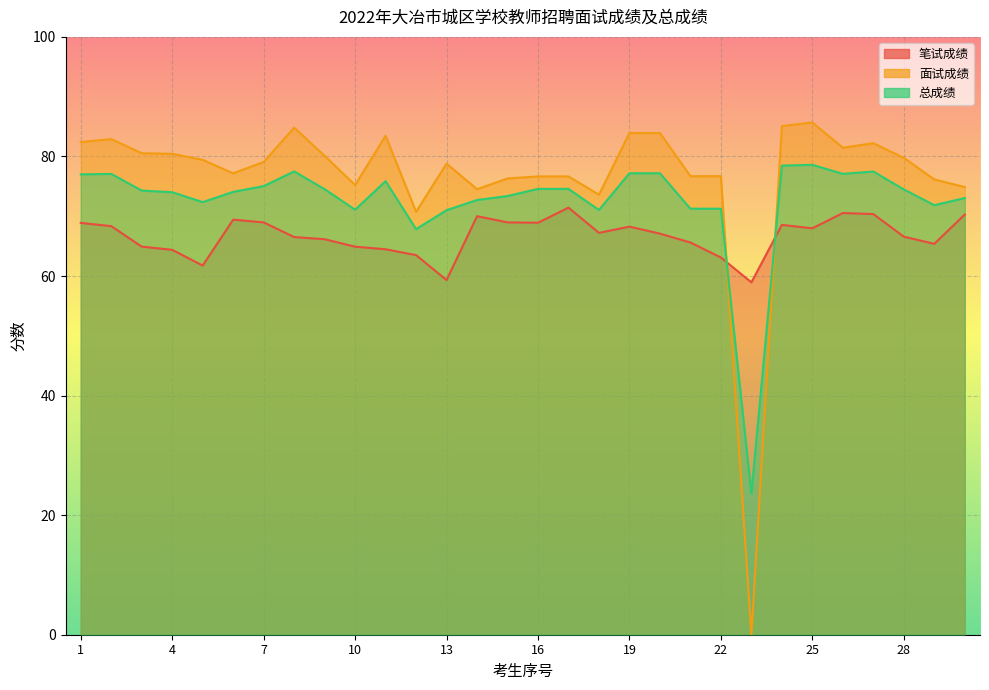

Which label corresponds to the smallest value in the chart?

23